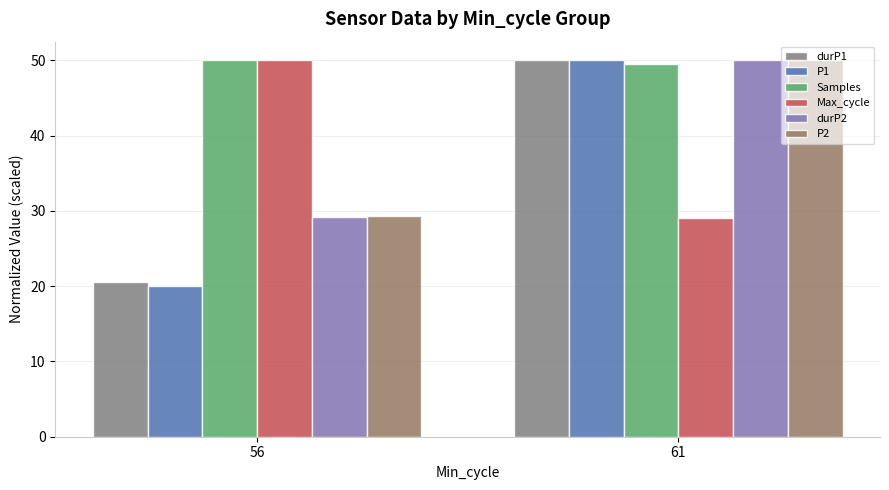

What are all the series names shown in the legend?

durP1, P1, Samples, Max_cycle, durP2, P2